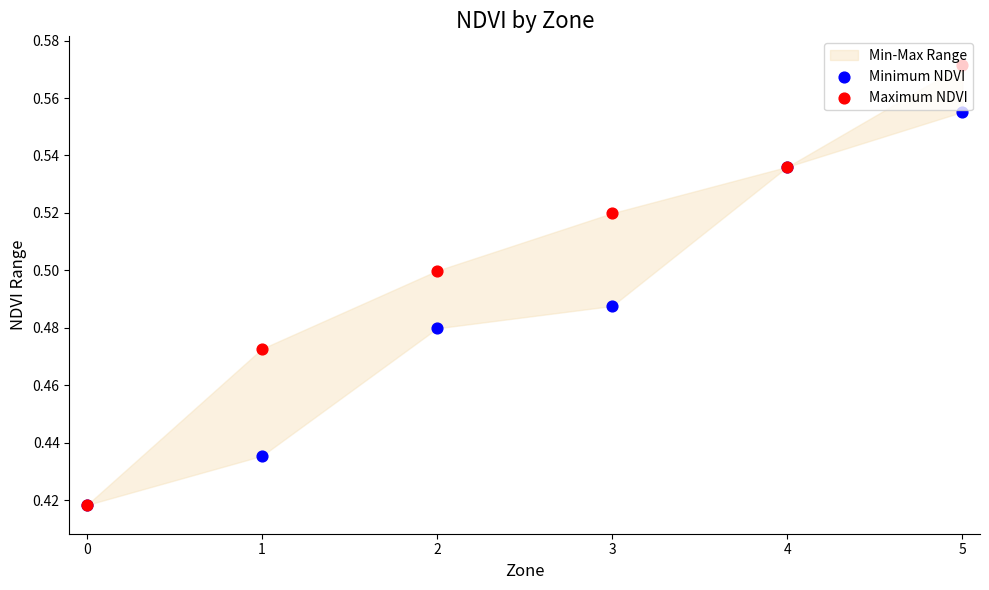

Which series reaches the minimum Y coordinate?

Minimum NDVI